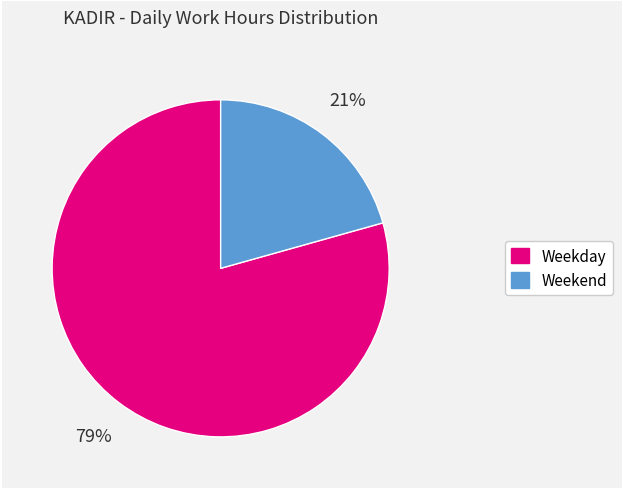

True or false: Weekday accounts for 91% of the total.

False